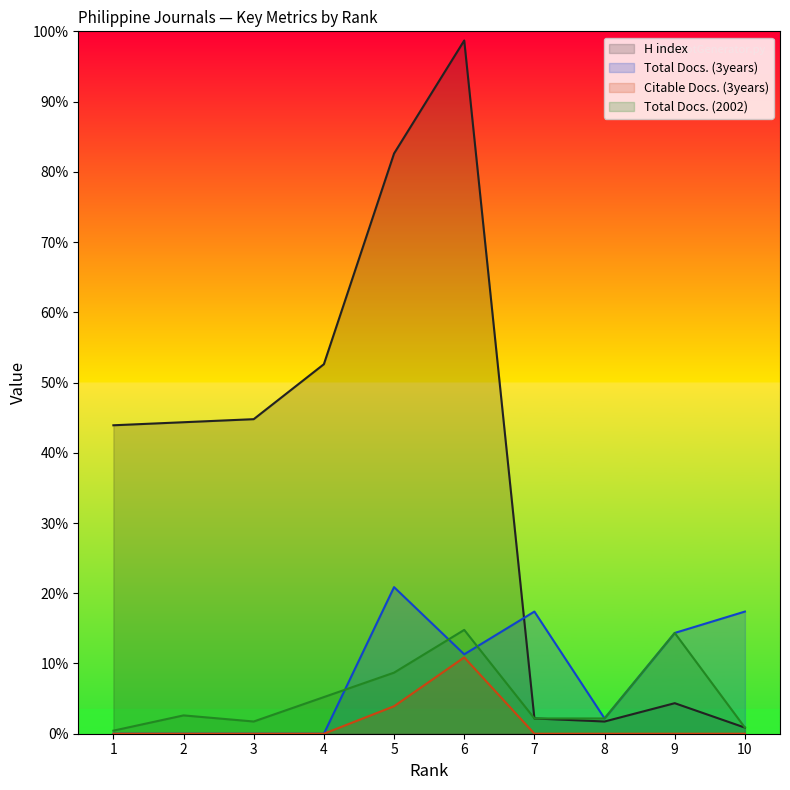

At how many categories does at least one series exceed 151?

2